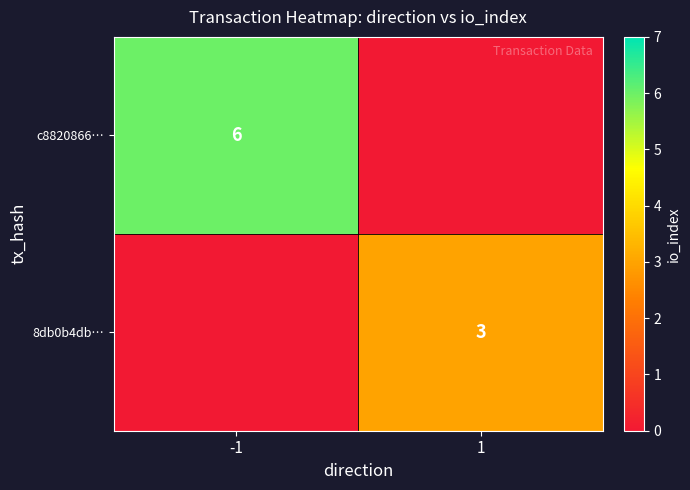

Is the value of c8820866… at -1 greater than the value of 8db0b4db… at 1?

Yes